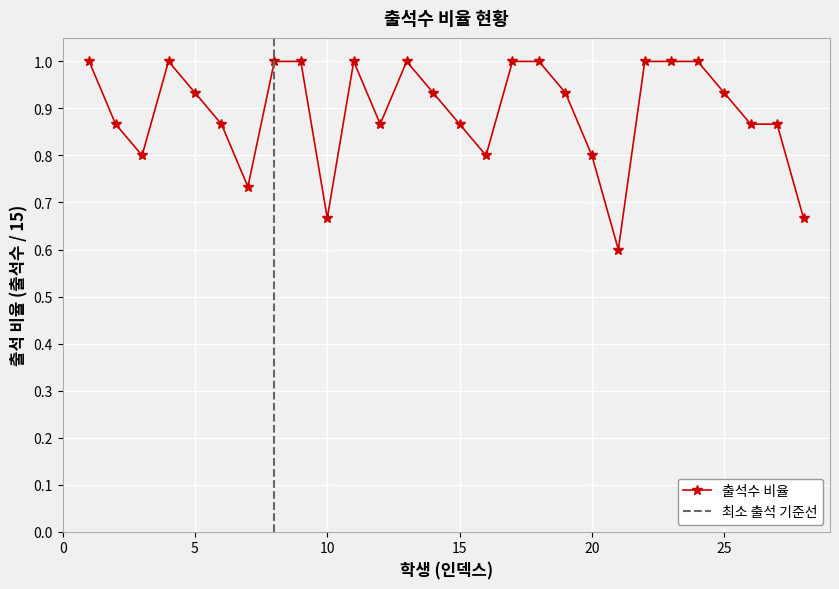

What is the average value?

0.9